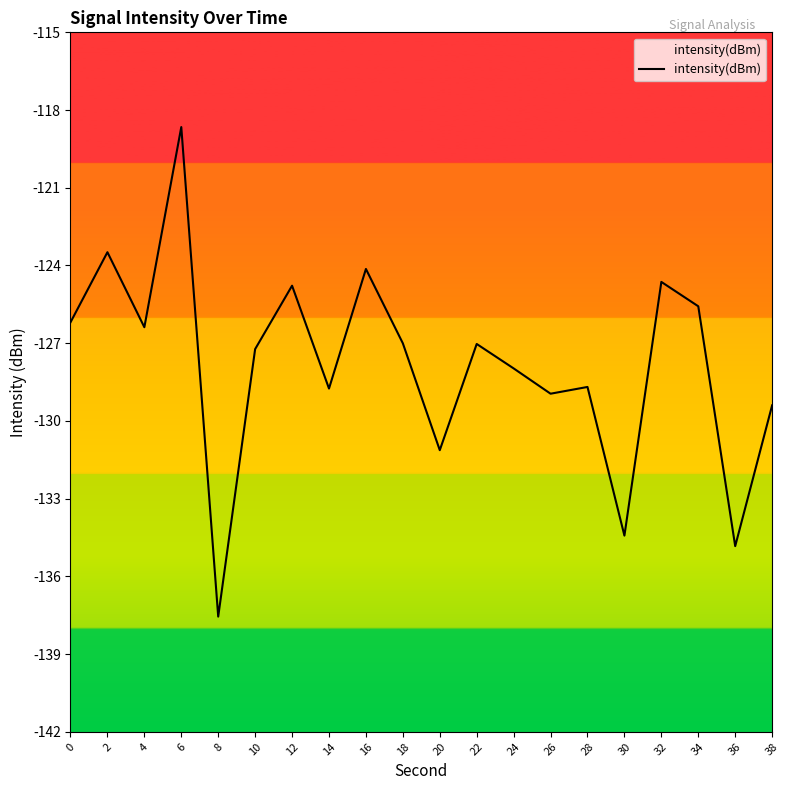

Does the chart display data point markers on the line(s)?

No